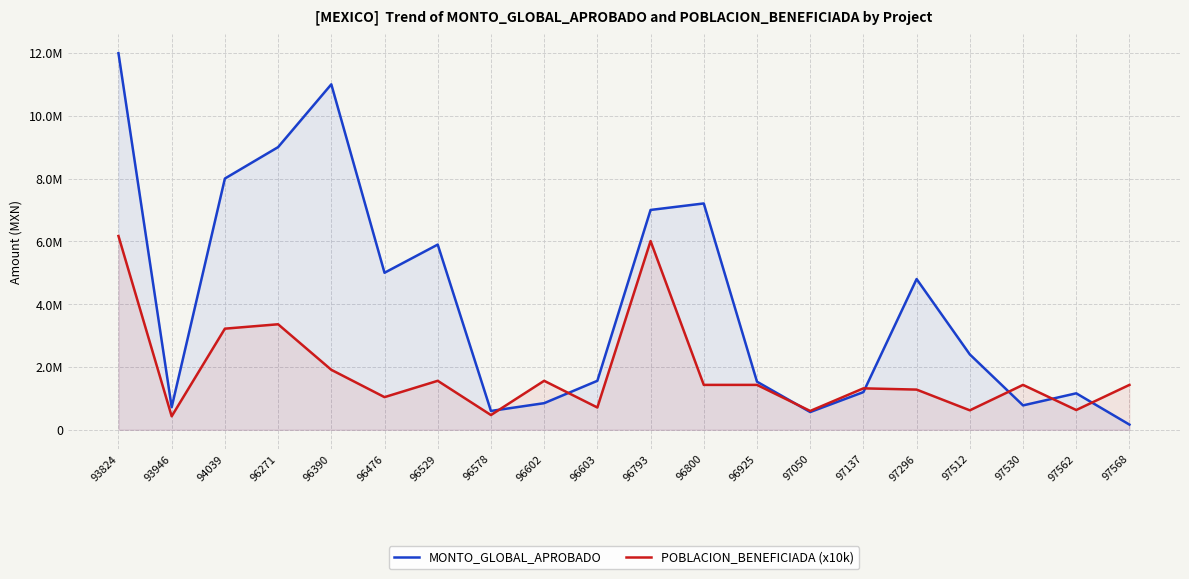

What is the spread (max minus min) of values at 96800?

5777148.2